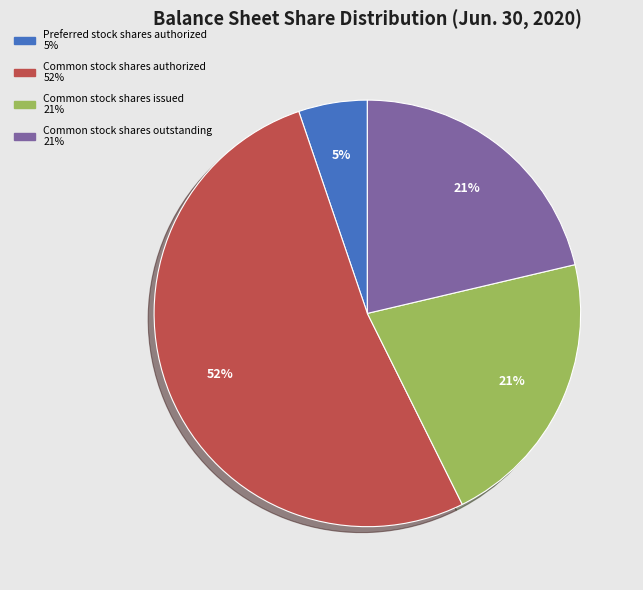

To the nearest percent, what is the difference between the largest and smallest slice percentages?

47%